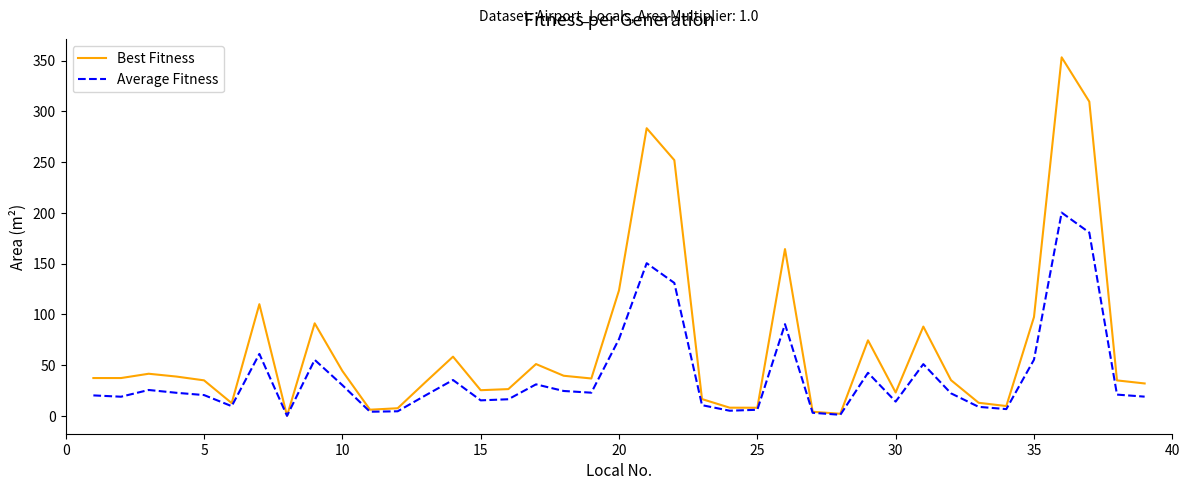

What are all the series names shown in the legend?

Best Fitness, Average Fitness